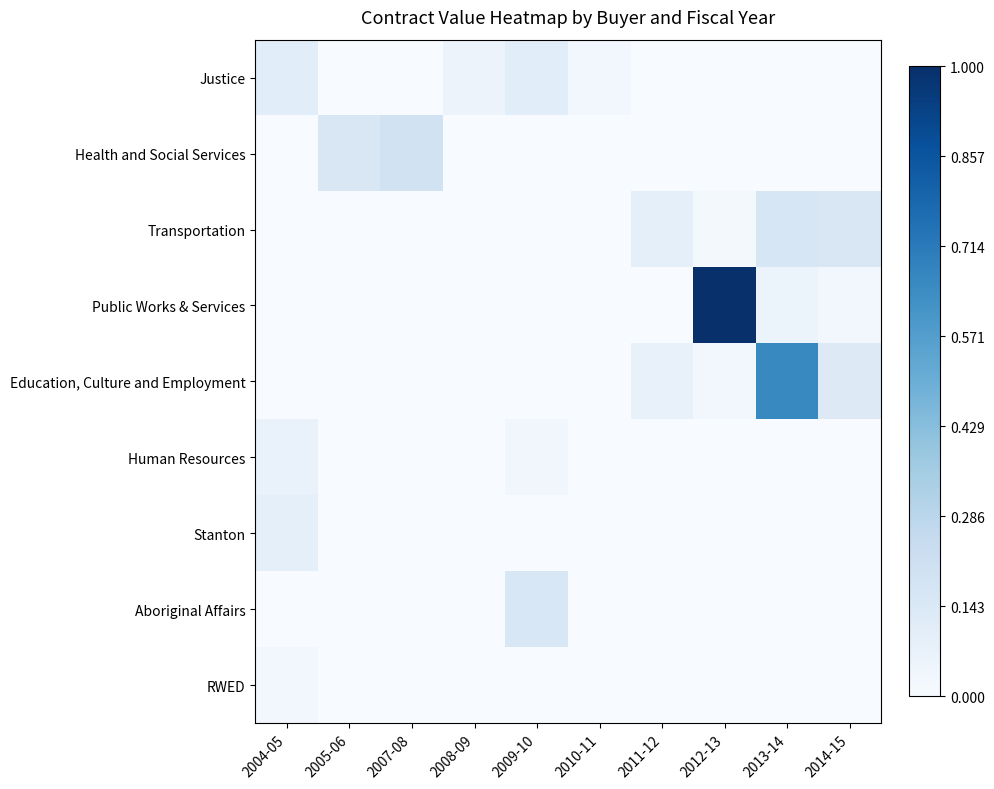

Which series changed the most between 2005-06 and 2014-15?

Transportation